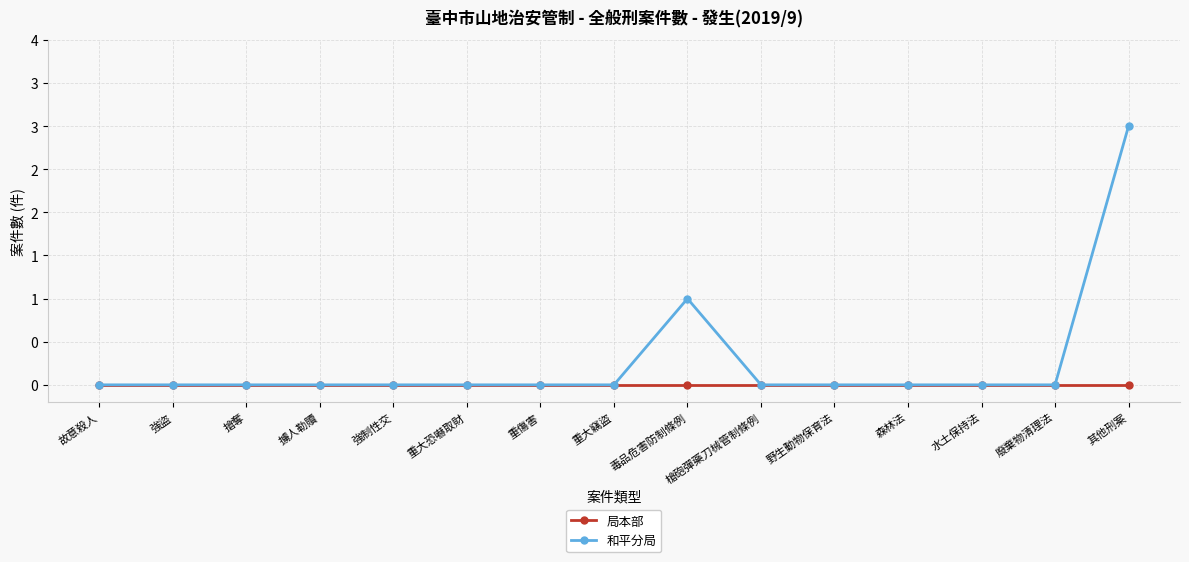

The 和平分局 series shows 1 at 重大竊盜. True or false?

False